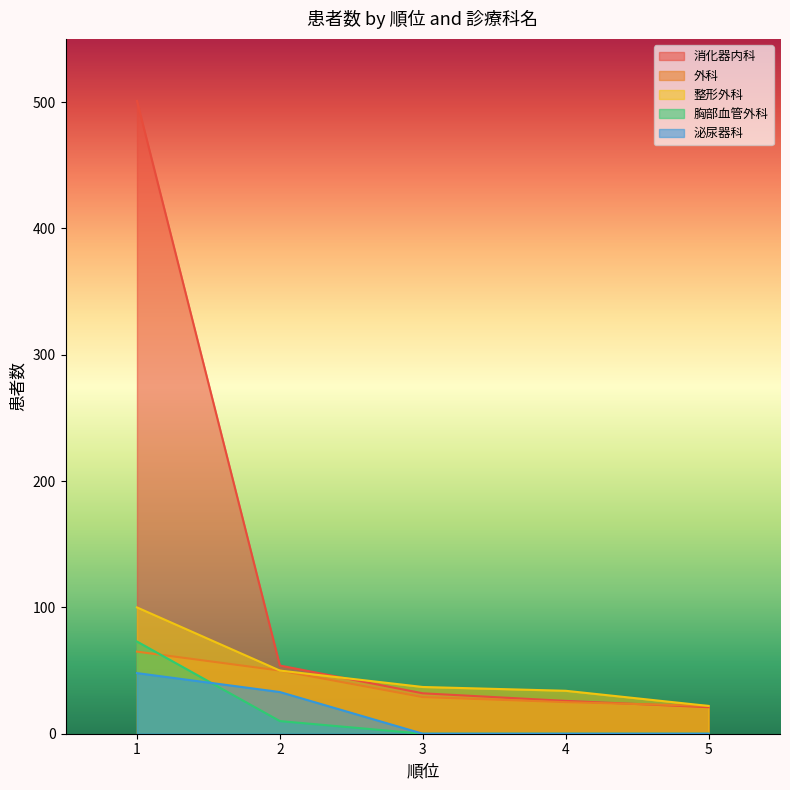

Which series has the largest range (max minus min)?

消化器内科